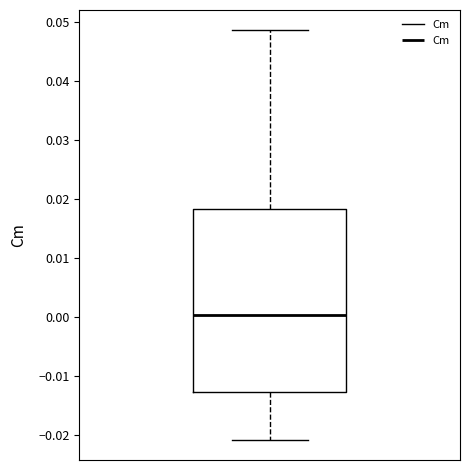

Transcribe this box plot: give where the median line is, the range the box spans, and where the two whiskers end, as read against the y-axis. The values are not printed on the chart, so give them approximately, as read against the axis.

median 0.000, box -0.013 to 0.018, whiskers -0.021 to 0.049